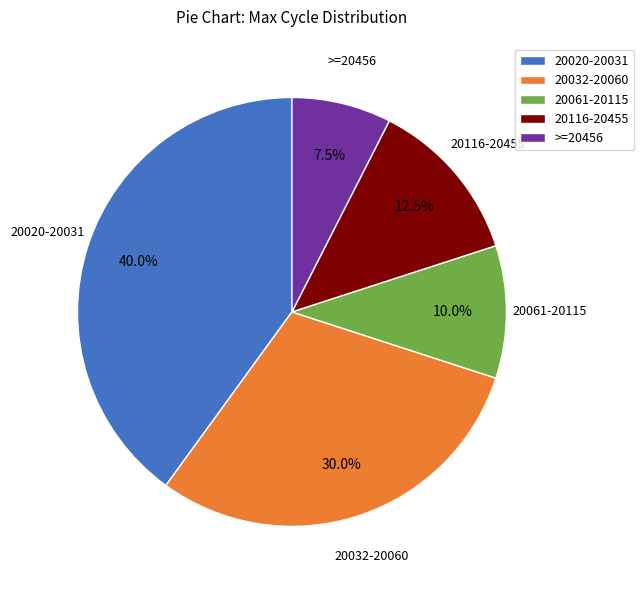

Do 20061-20115 and 20116-20455 together represent more than half of the pie?

No